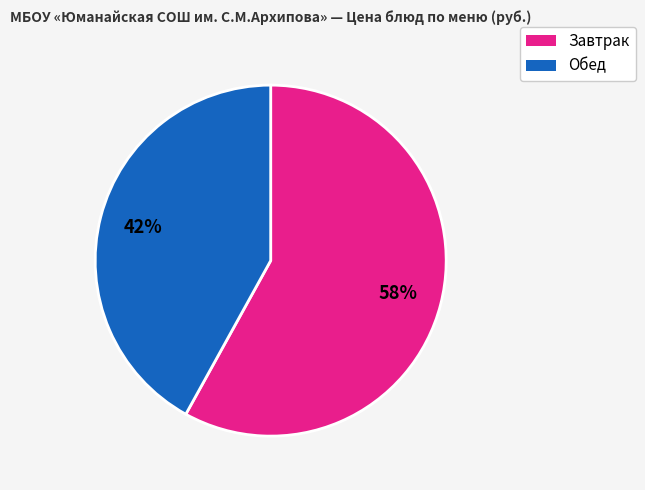

How many segments does this pie chart have?

2